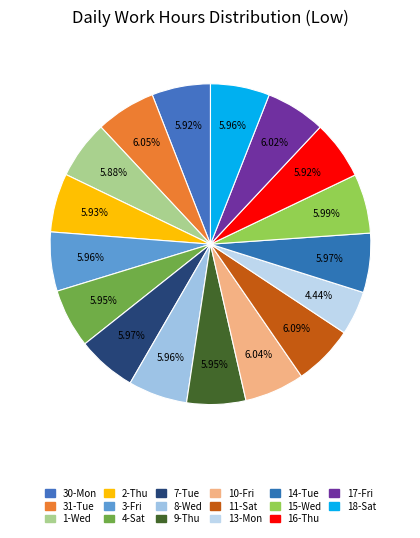

How many slices are in this pie chart?

17